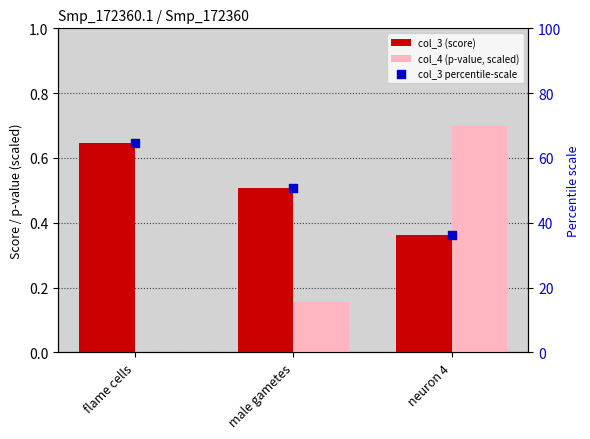

Which series has the largest total across all categories?

col_3 percentile-scale